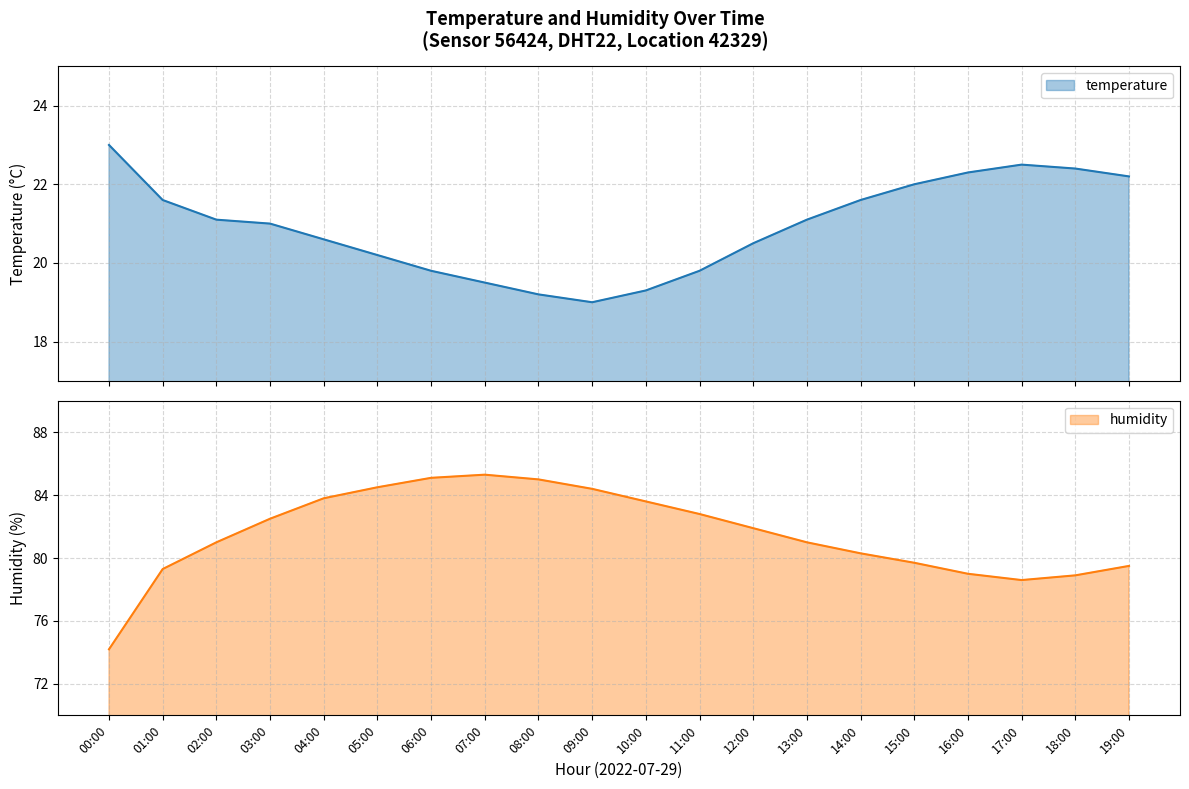

What is the difference between the maximum and minimum values in the temperature series?

4.0